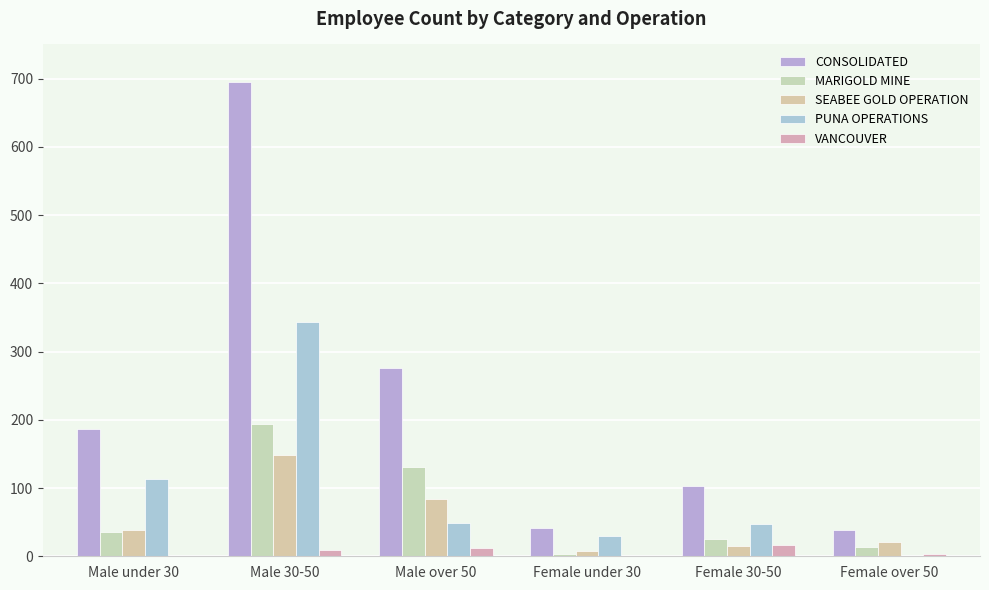

Is it true that PUNA OPERATIONS equals 30 at Female under 30?

True